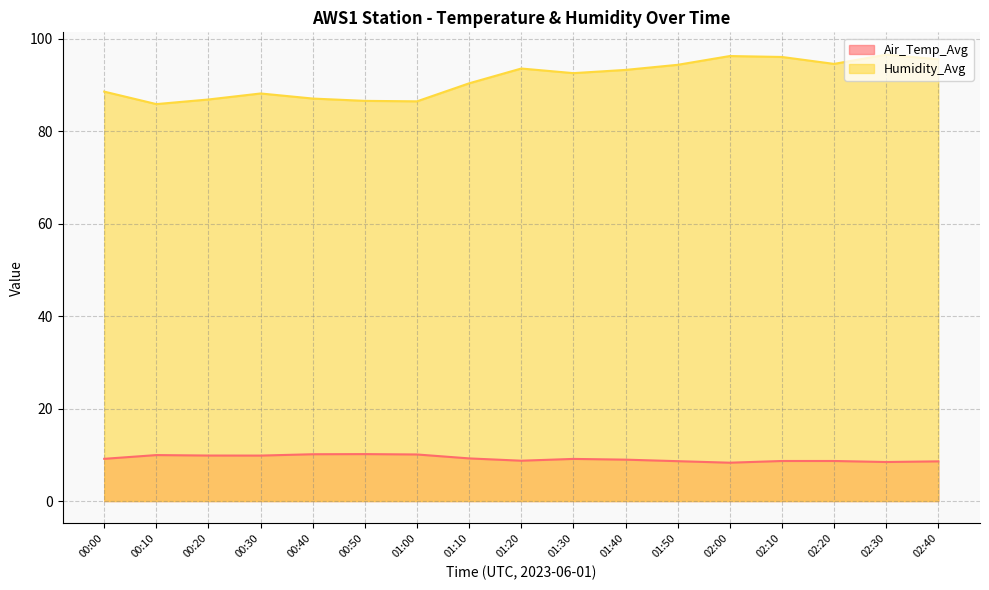

How many lines are shown in the chart?

2